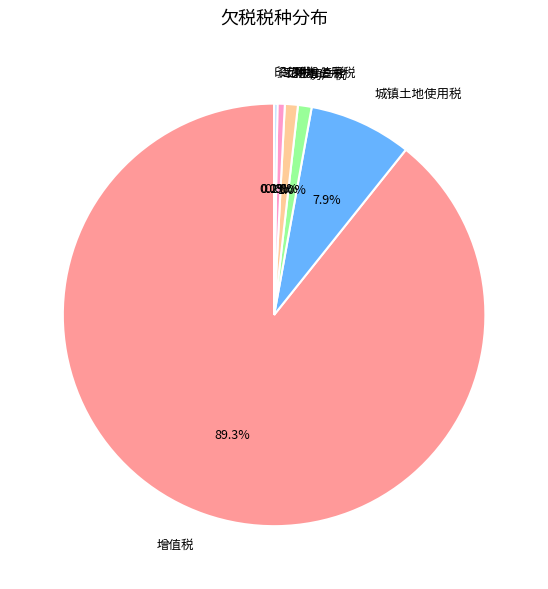

To the nearest percent, what is the average slice percentage?

14%